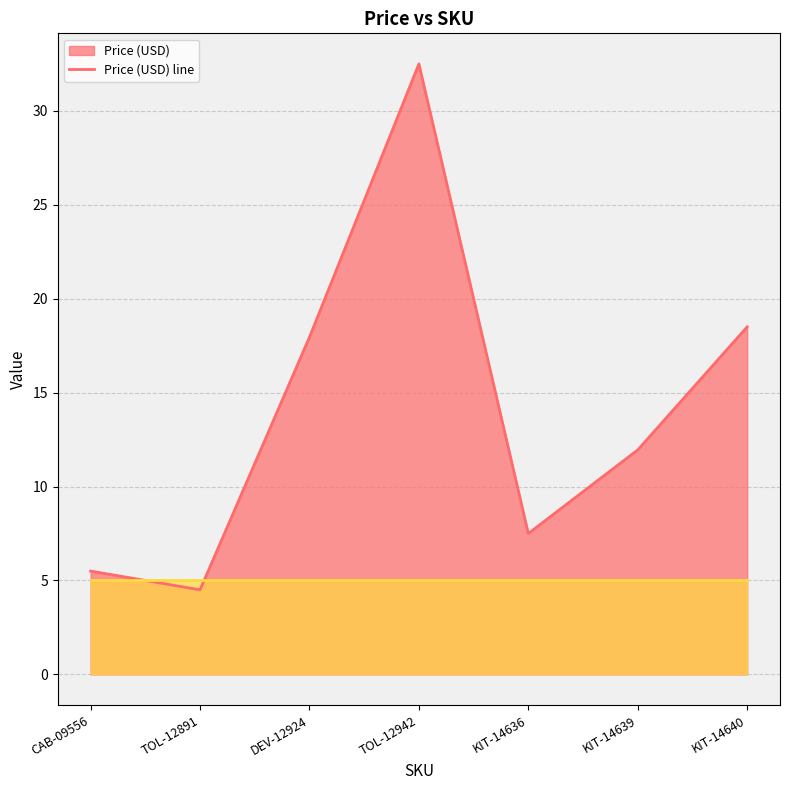

Which series has the widest spread of values?

Price (USD) line